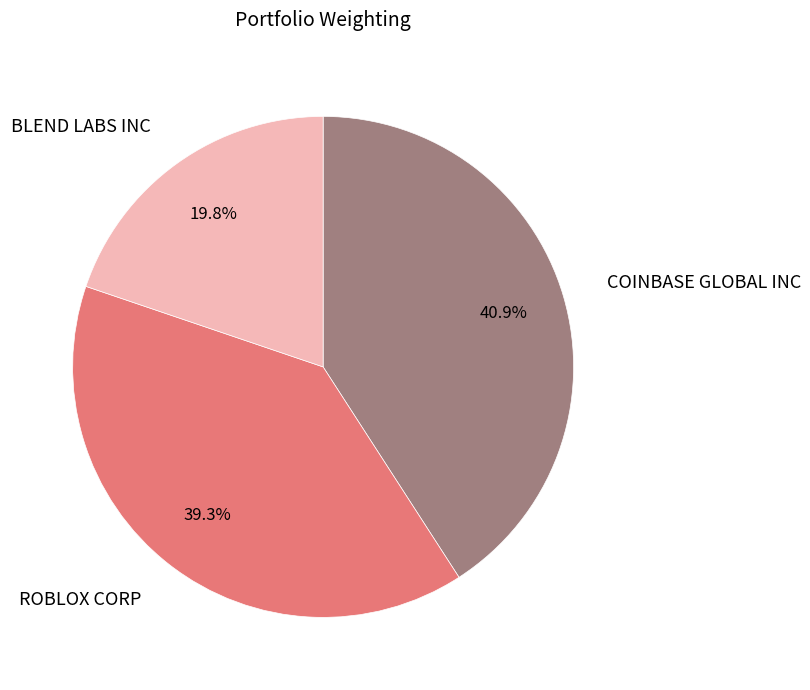

To the nearest percent, what is the difference between the BLEND LABS INC and ROBLOX CORP slice percentages?

20%